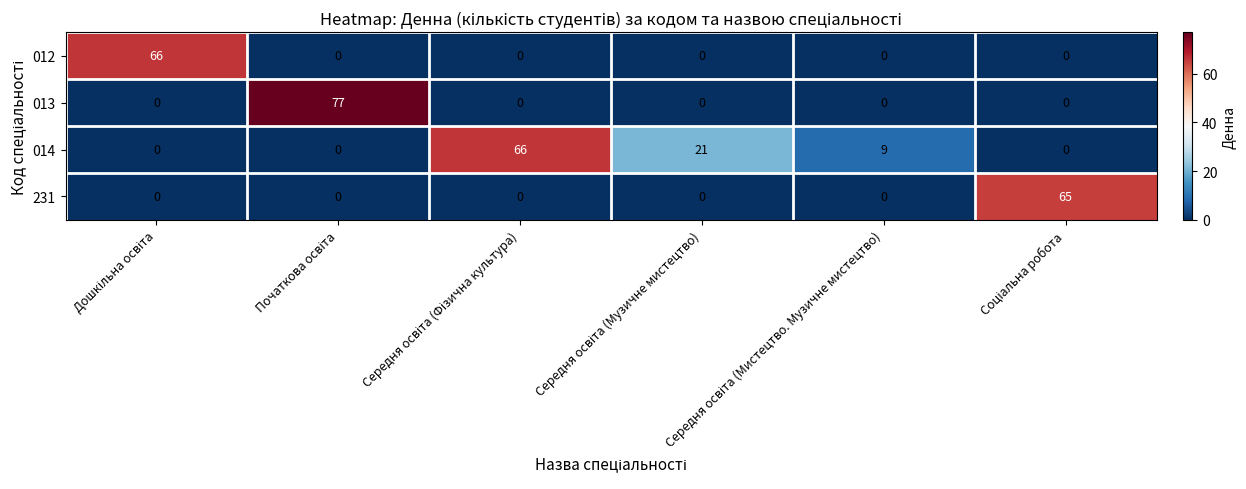

What is the sum of all 231 values?

65